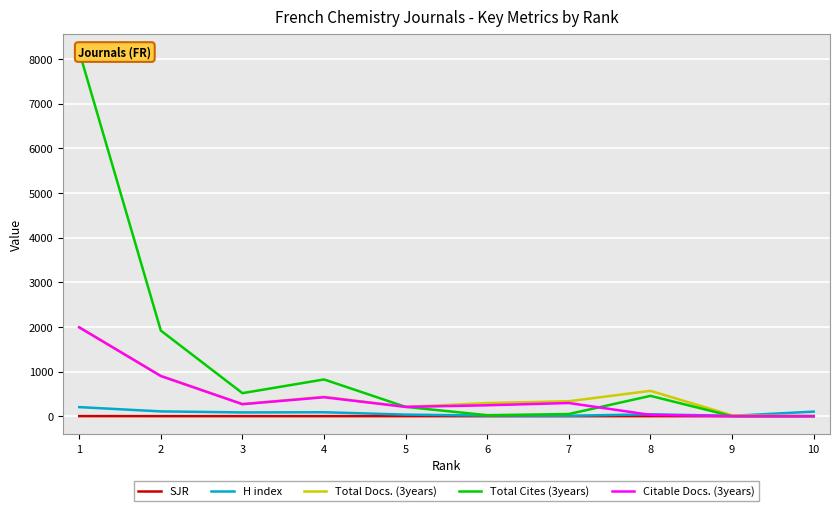

Where is Total Docs. (3years) nearest to the value 997?

2